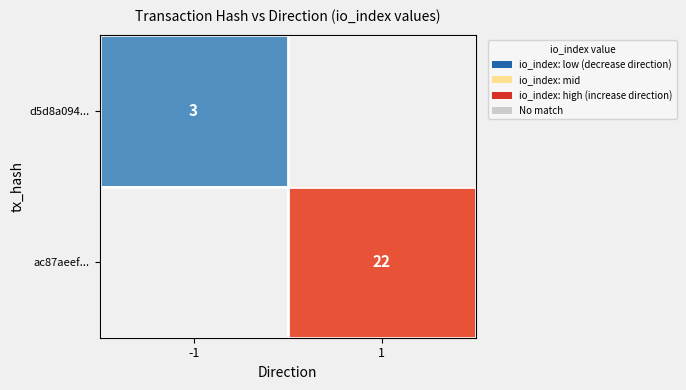

How many categories are shown in the chart?

2